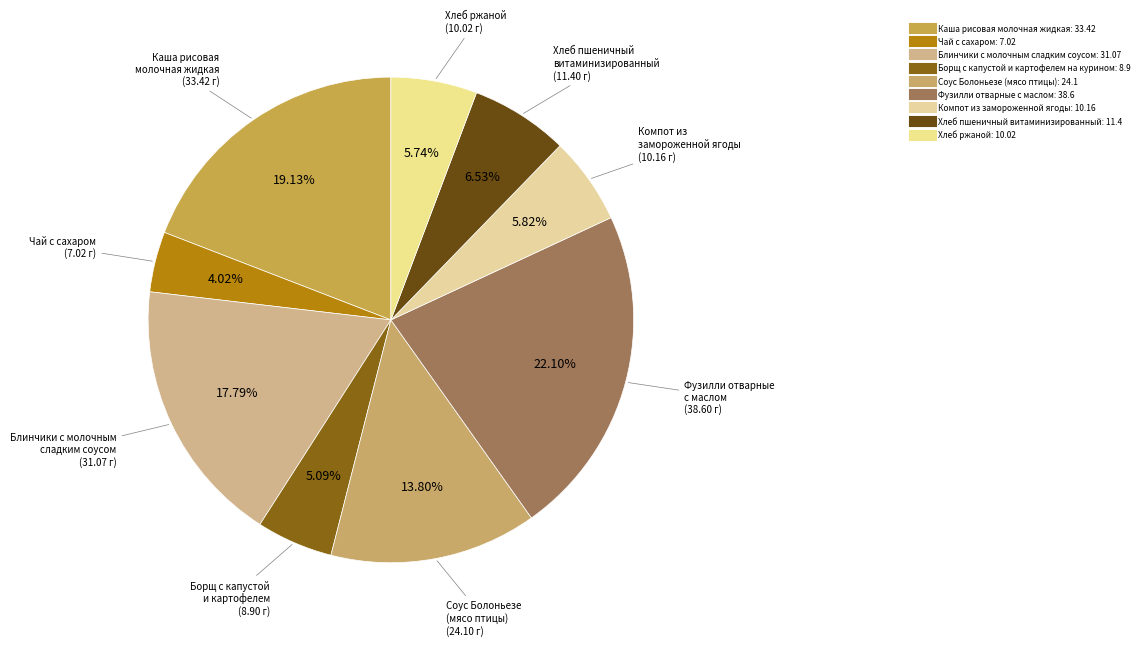

The Каша рисовая молочная жидкая slice represents 25% of the pie. True or false?

False